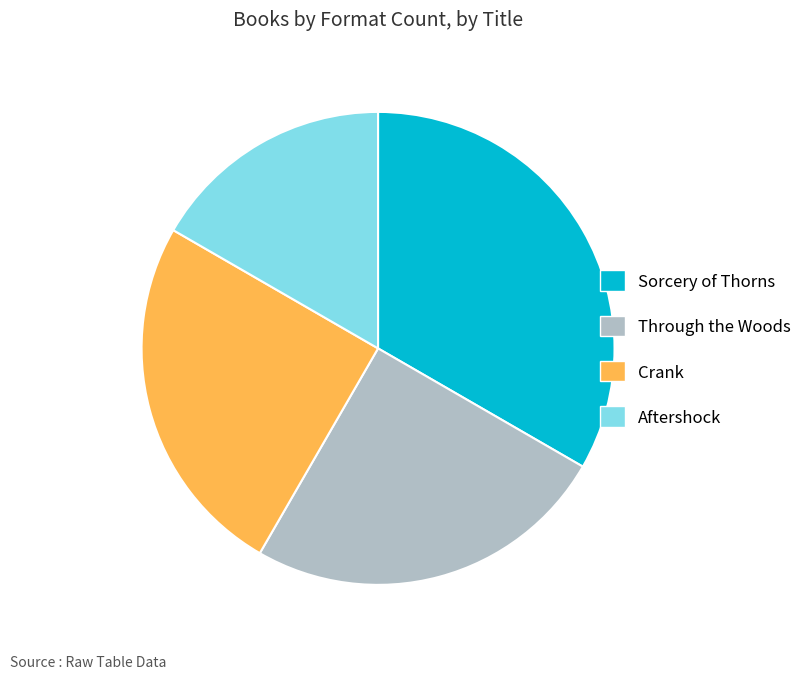

Is the sum of Crank and Aftershock greater than half?

No